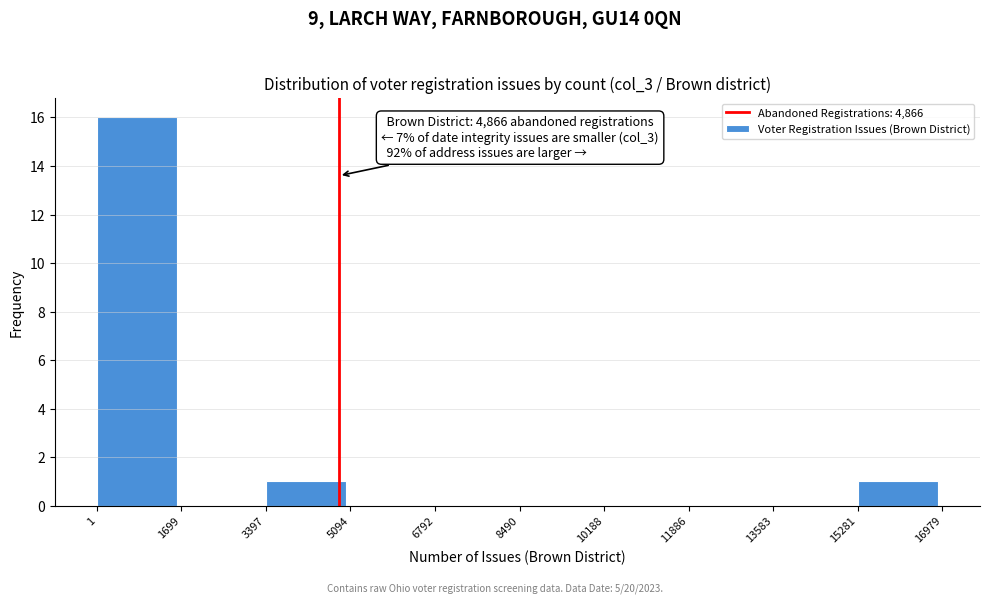

Which range on the x-axis has the tallest bar?

1 to 1699